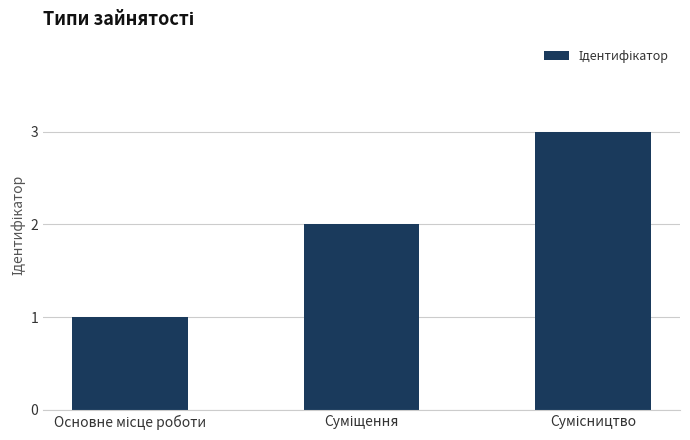

What is the greatest value displayed?

3